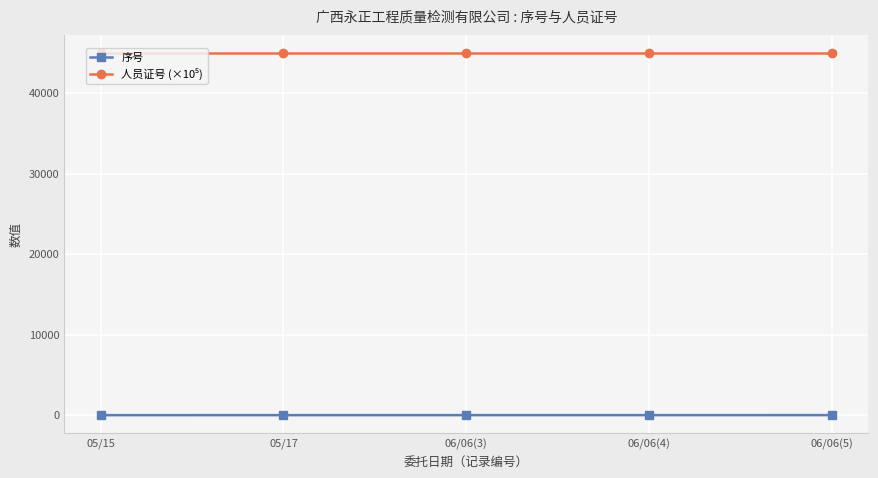

What position from the left is 06/06(4)?

4